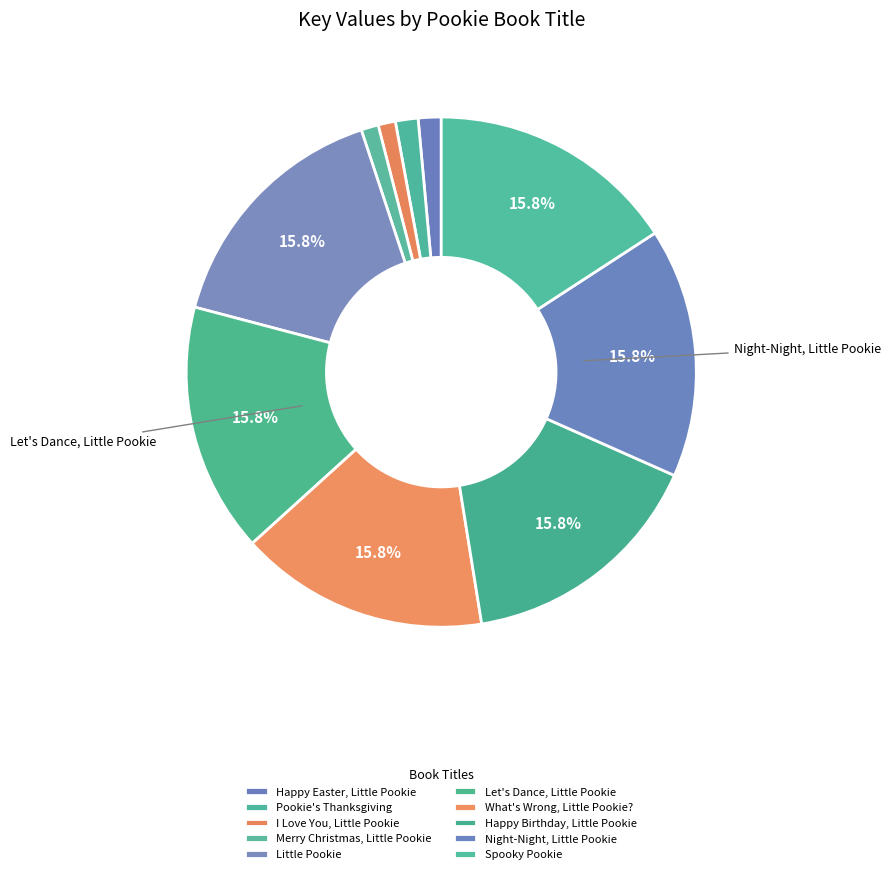

How many slices are in this pie chart?

10